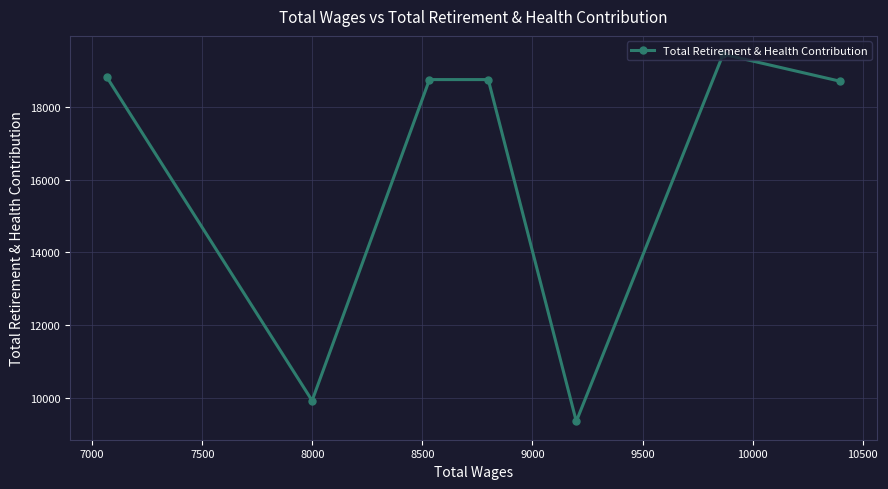

How many data points does each series have?

7